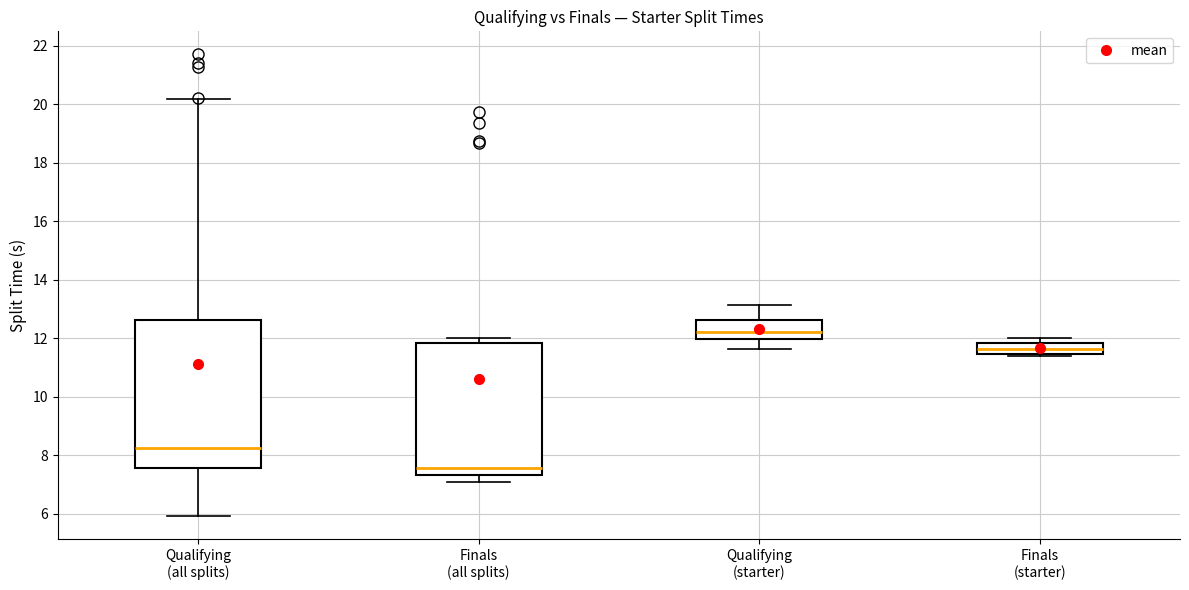

Where is the upper edge of the box for Qualifying (starter) on the y-axis? The values are not printed on the chart, so give them approximately, as read against the axis.

12.6